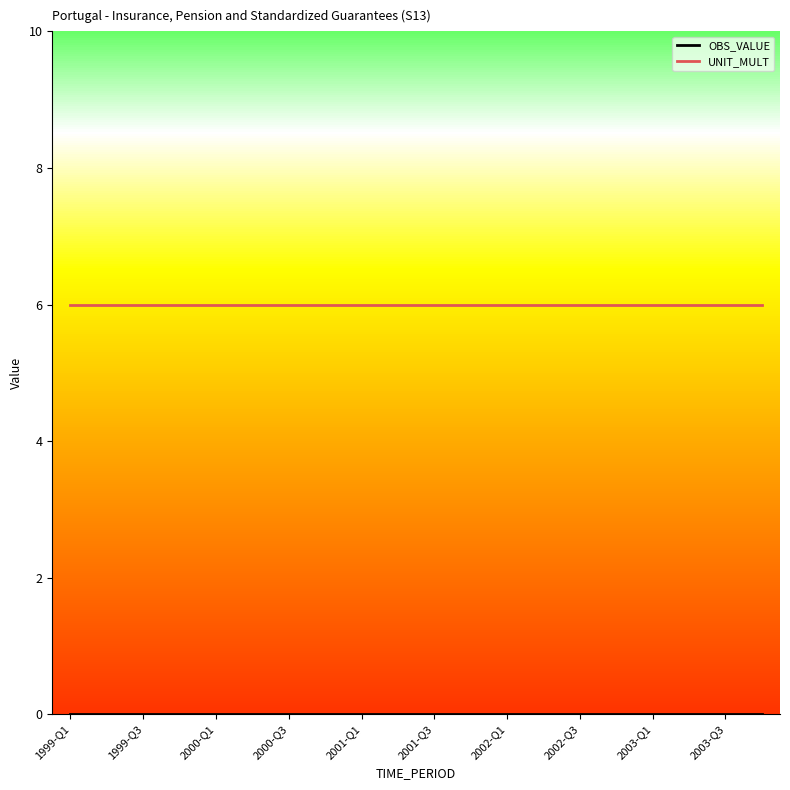

What is the minimum value for UNIT_MULT?

6